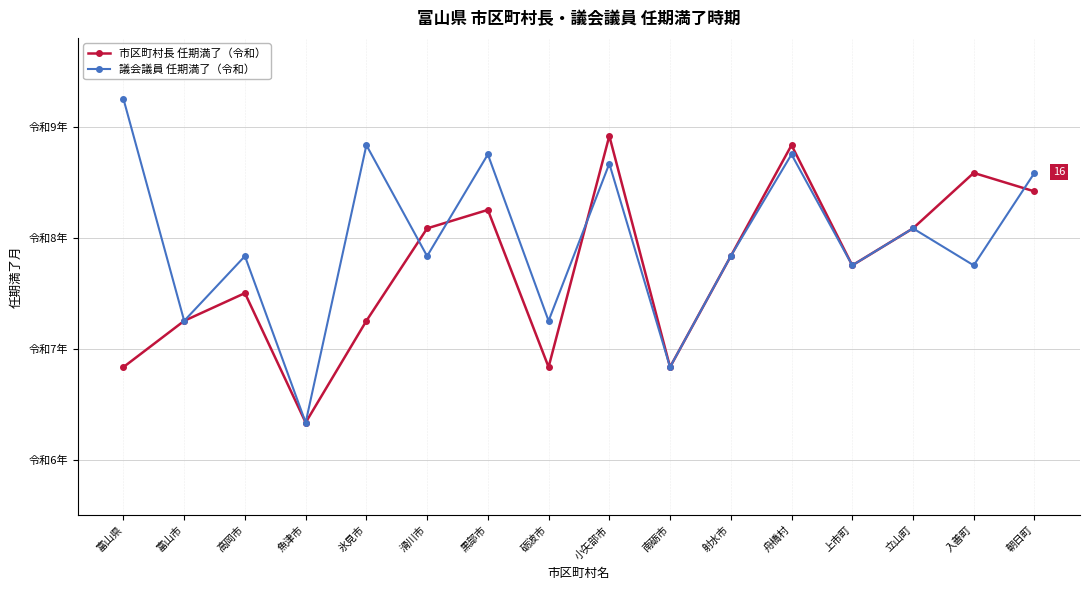

What is the sum of the 市区町村長 任期満了（令和） values at 滑川市 and 射水市?

15.9